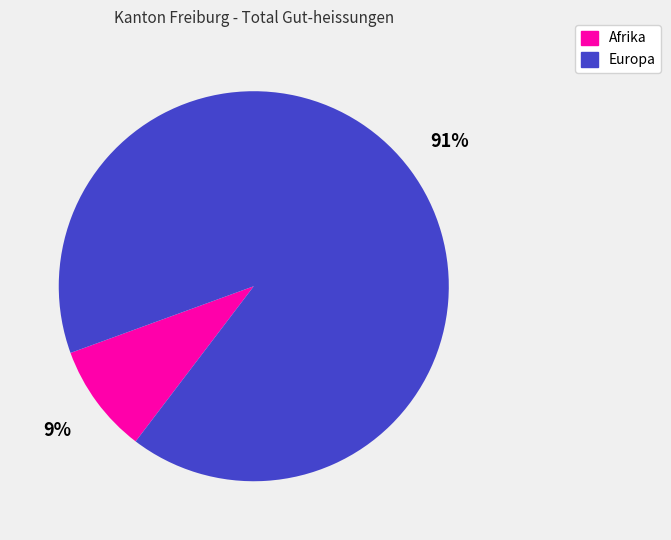

Is it true that Europa is 98% of the pie?

False